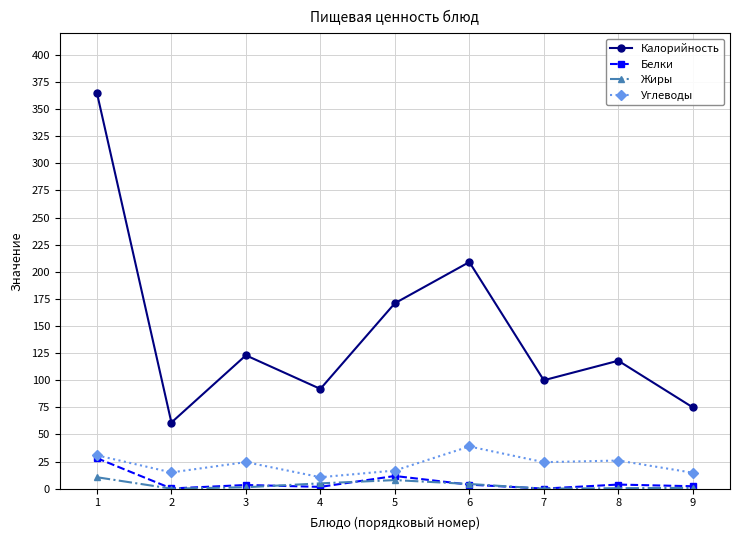

What is the approximate value of Жиры at 5?

7.9